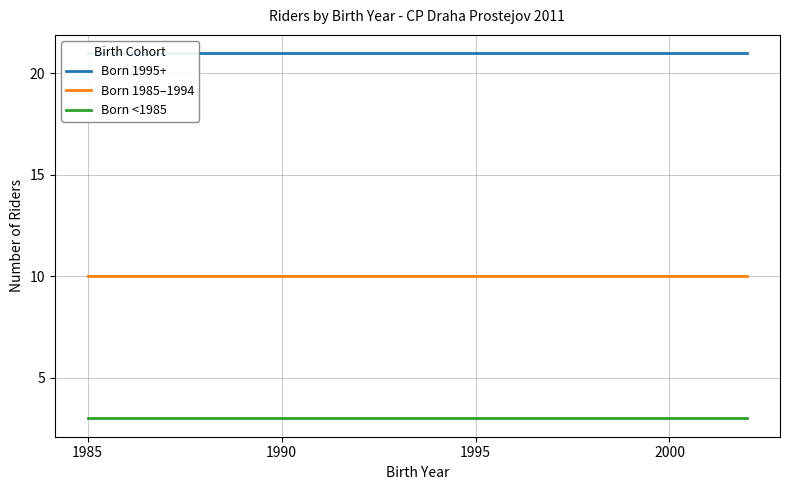

The value of Born 1985–1994 at 1990 is 10. True or false?

True